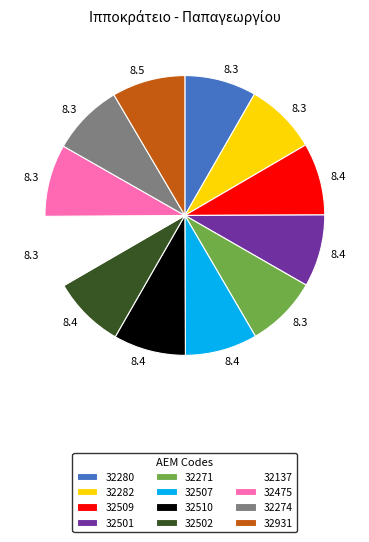

What is the ratio of the value at 32271 to the value at 32510?

1.0